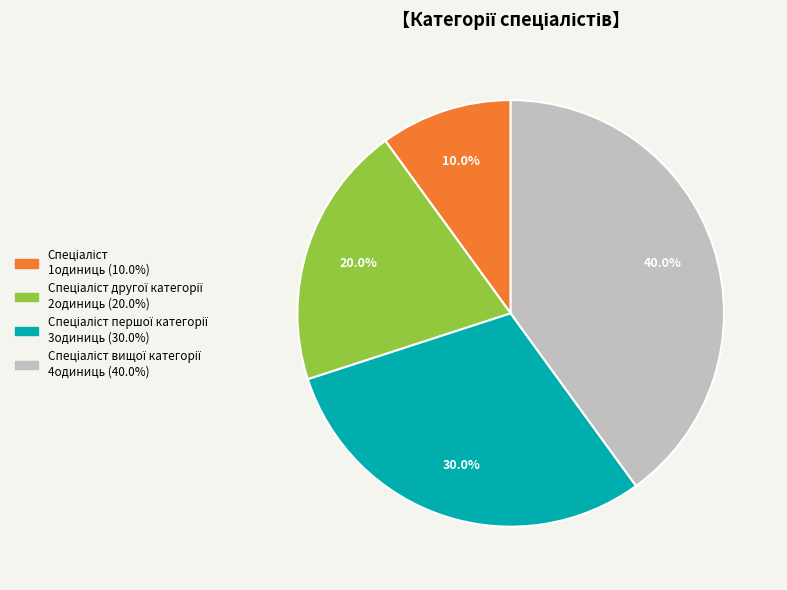

Is there a majority slice in this chart?

No